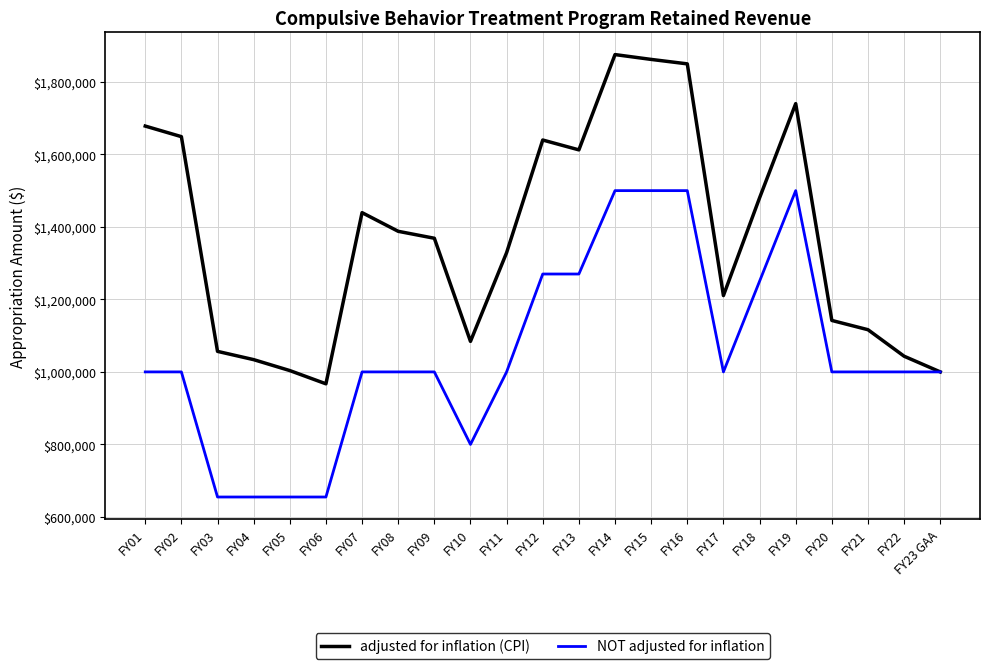

What is the greatest value displayed?

1875246